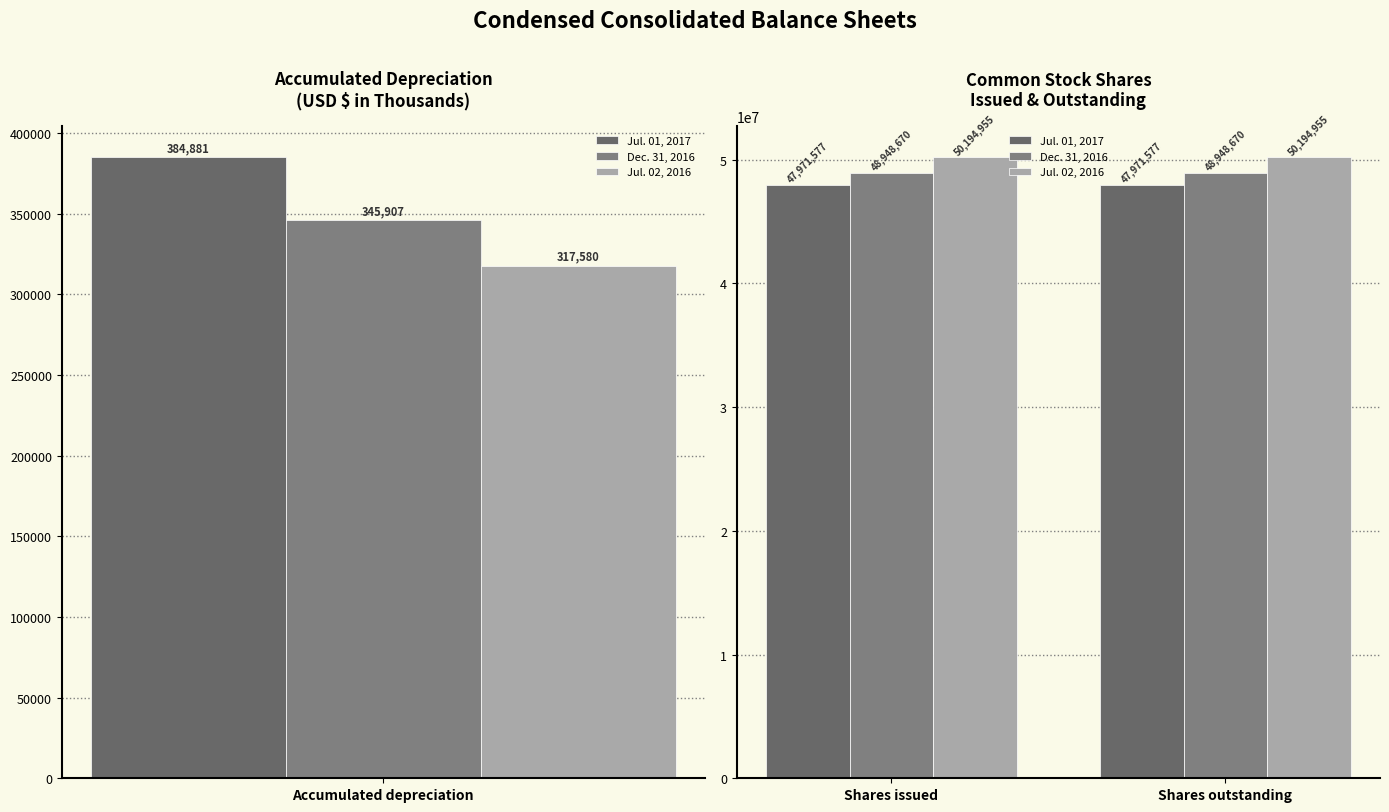

Is it true that Dec. 31, 2016 equals 32188290 at Shares issued?

False